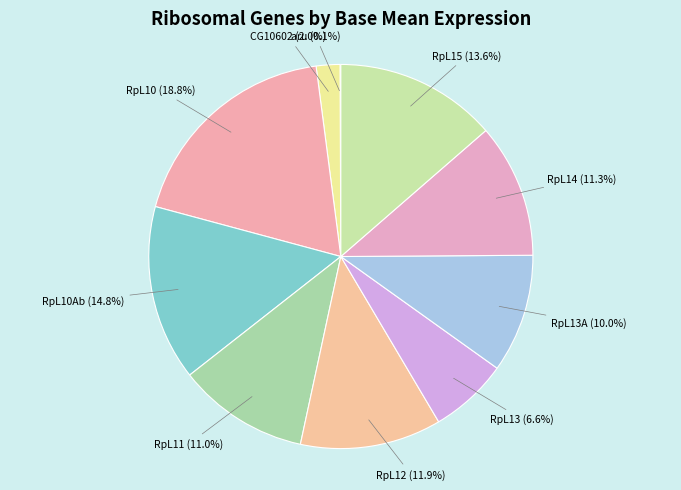

Does any single category account for the majority?

No